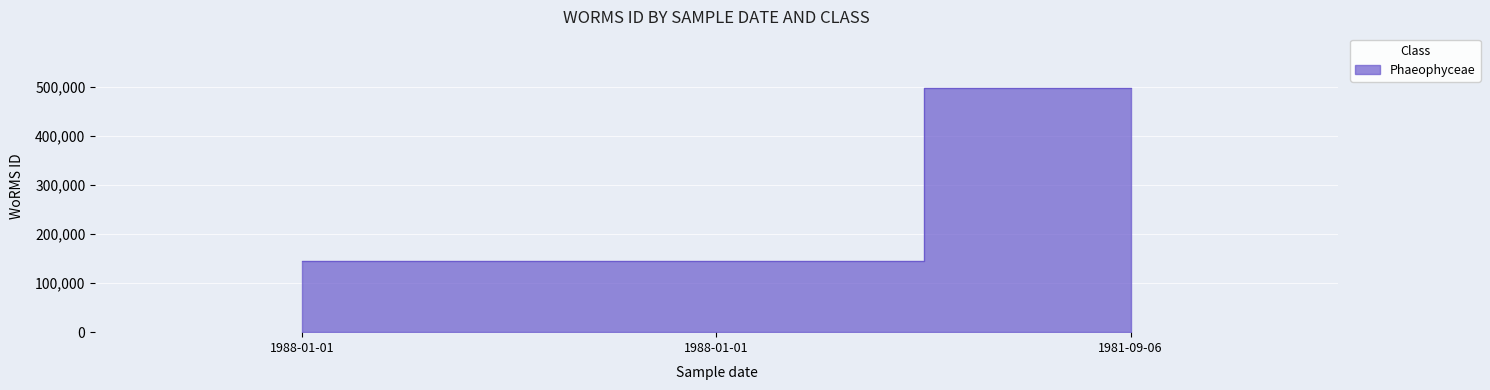

What is the approximate value at 1988-01-01, to the nearest 100?

144100